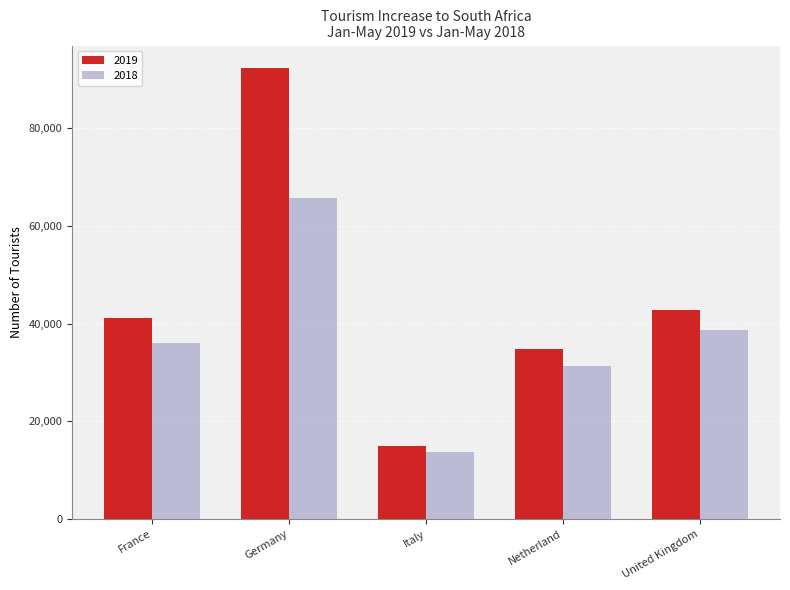

How many bars are there in each group?

2